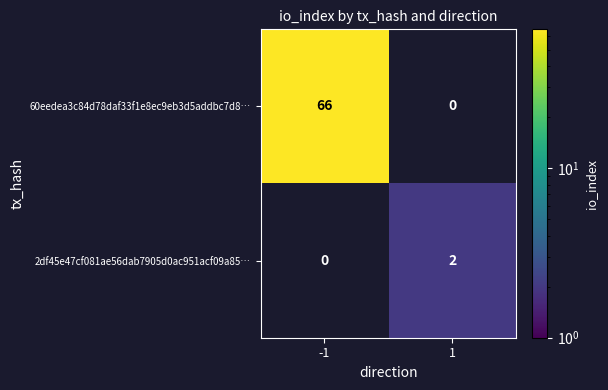

The 60eedea3c84d78daf33f1e8ec9eb3d5addbc7d8… series shows 66 at -1. True or false?

True